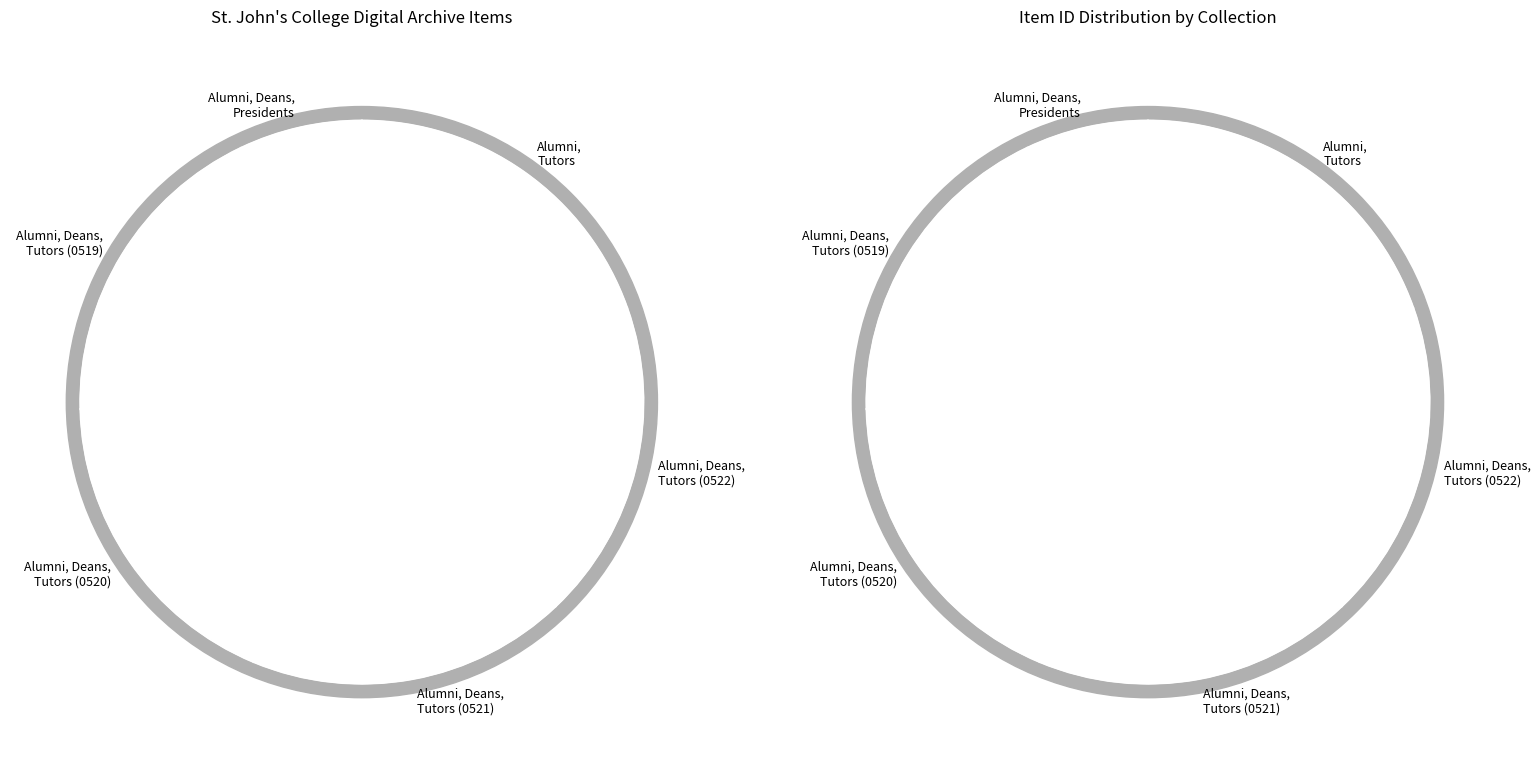

How many segments does this pie chart have?

6